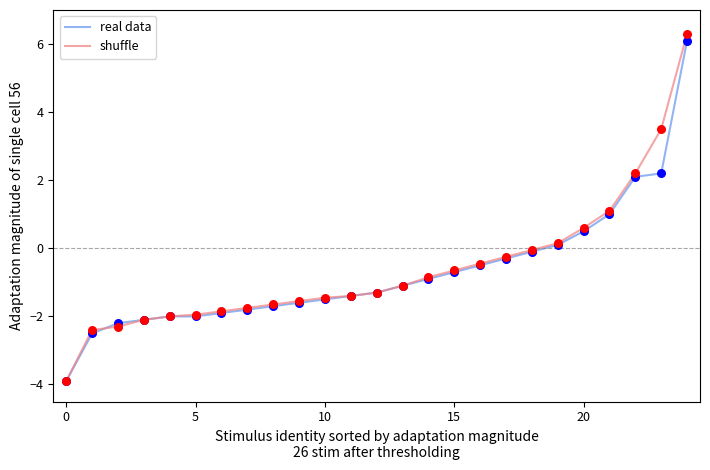

What is the maximum value for real data?

6.1